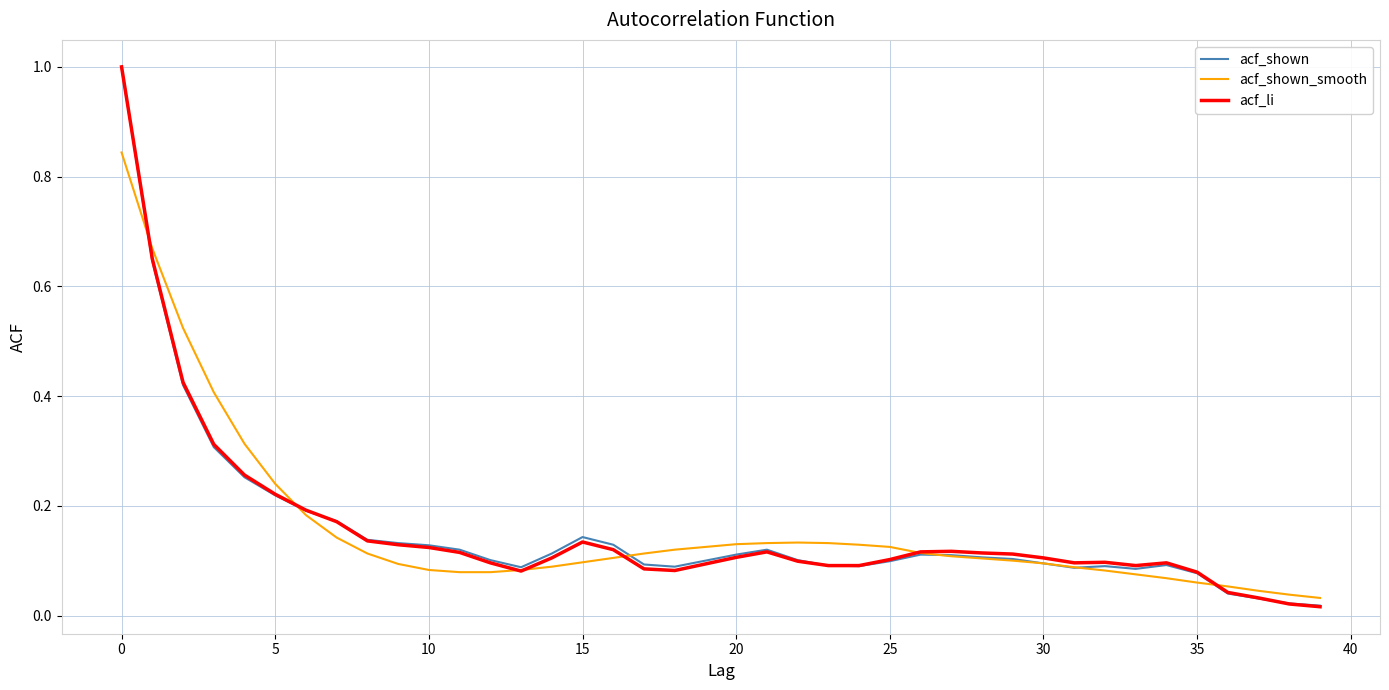

True or false: acf_li has a value of 0.4 at 5.

False